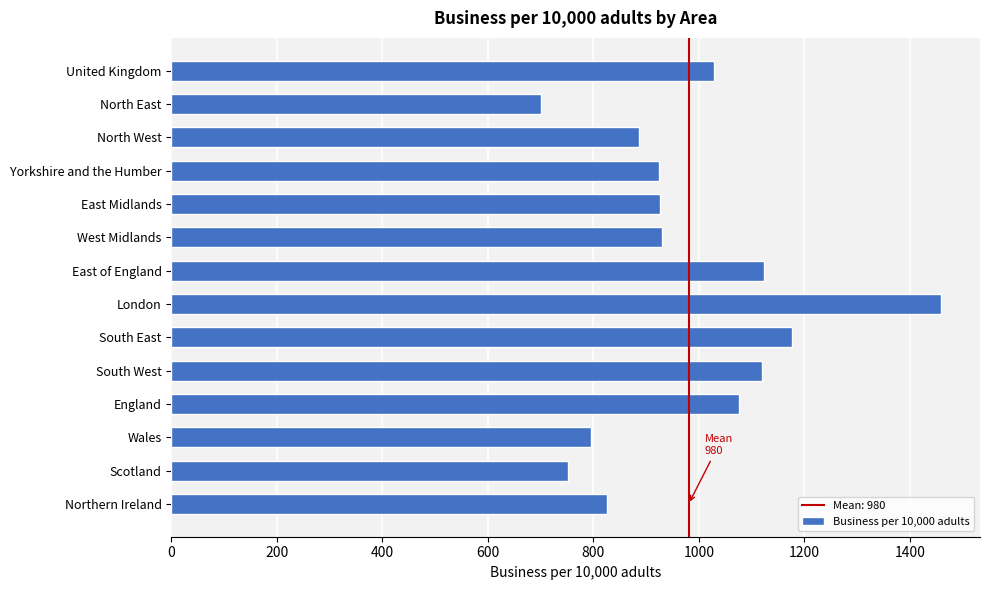

True or false: the data shows 927 at East Midlands.

True